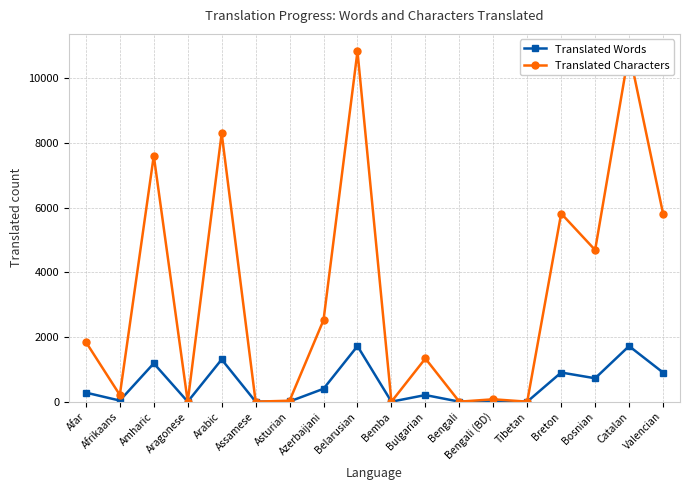

What is the average value of the Translated Characters series?

3330